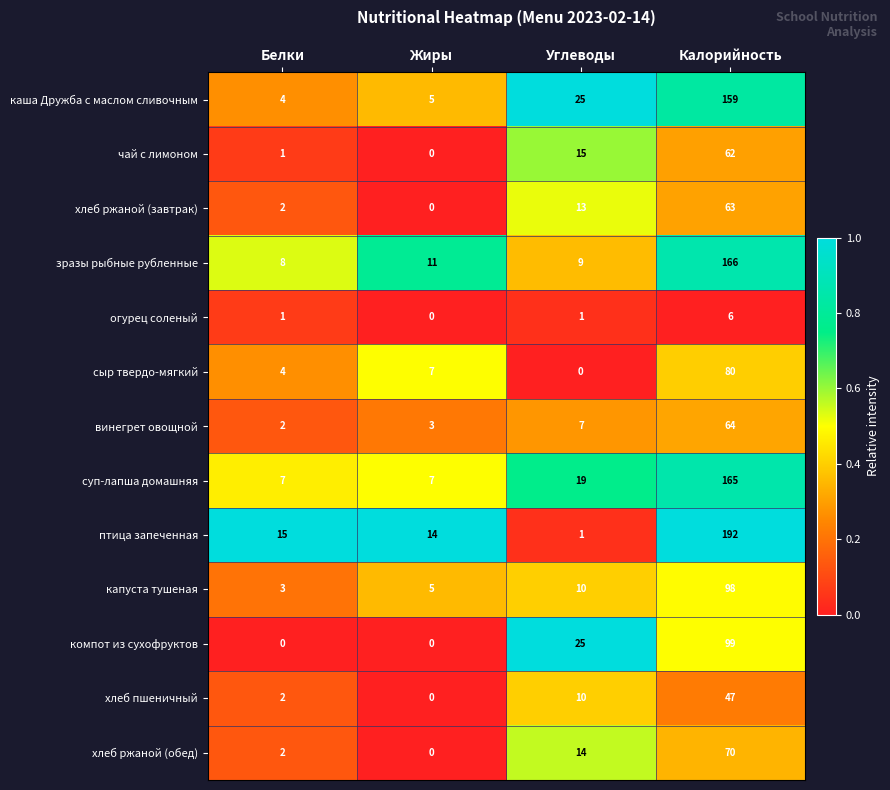

Is it true that компот из сухофруктов equals 51 at Белки?

False